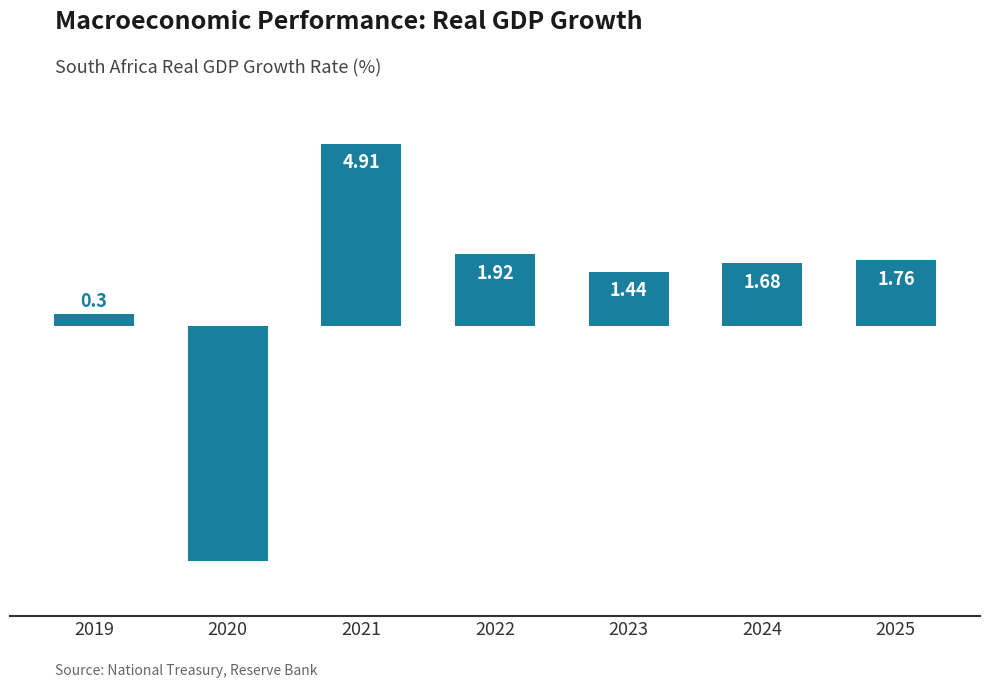

Are the bars horizontal?

No